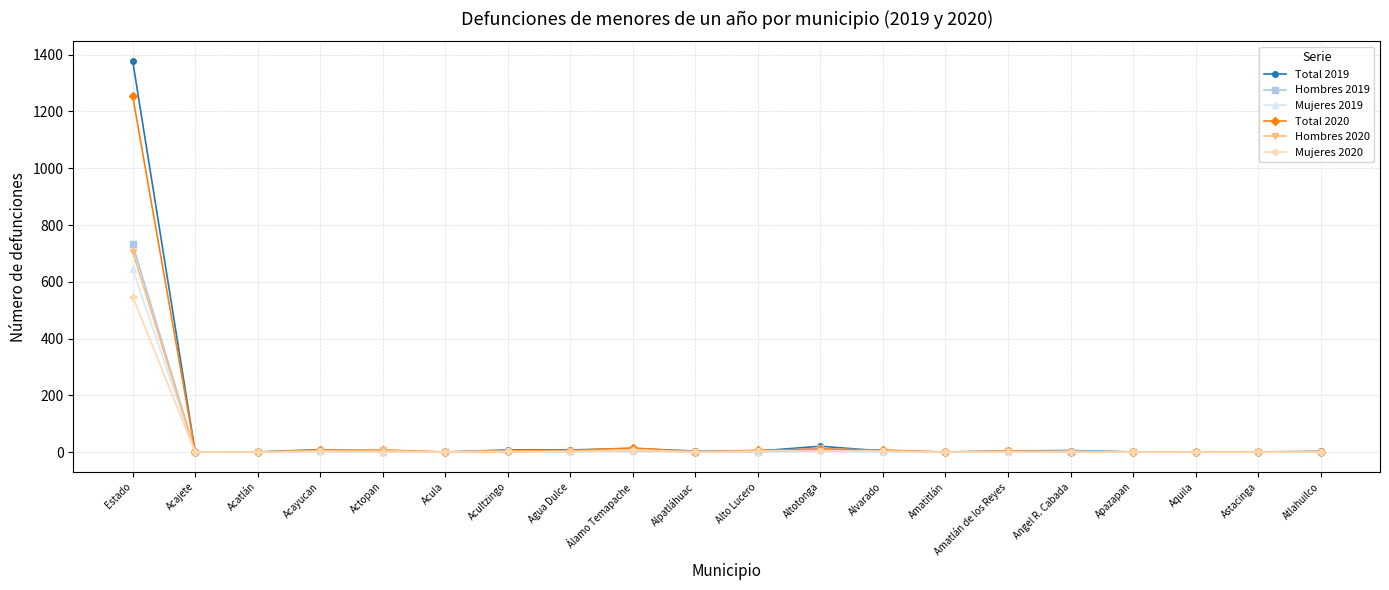

At which category does the chart reach its peak across all series?

Estado